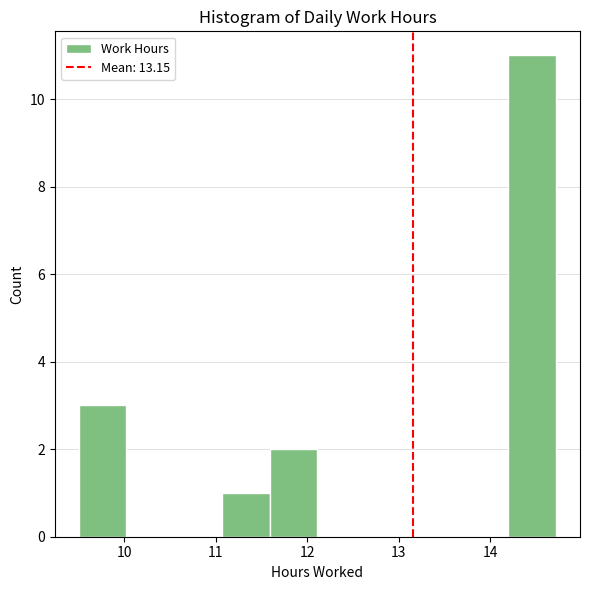

Reading left to right, list every bar in this chart as the range it spans on the x-axis followed by its height. Neither the bar edges nor the heights are printed on the chart, so give them approximately, as read against the axes.

9.5 to 10.0: 3
10.0 to 10.5: 0
10.5 to 11.1: 0
11.1 to 11.6: 1
11.6 to 12.1: 2
12.1 to 12.6: 0
12.6 to 13.2: 0
13.2 to 13.7: 0
13.7 to 14.2: 0
14.2 to 14.7: 11